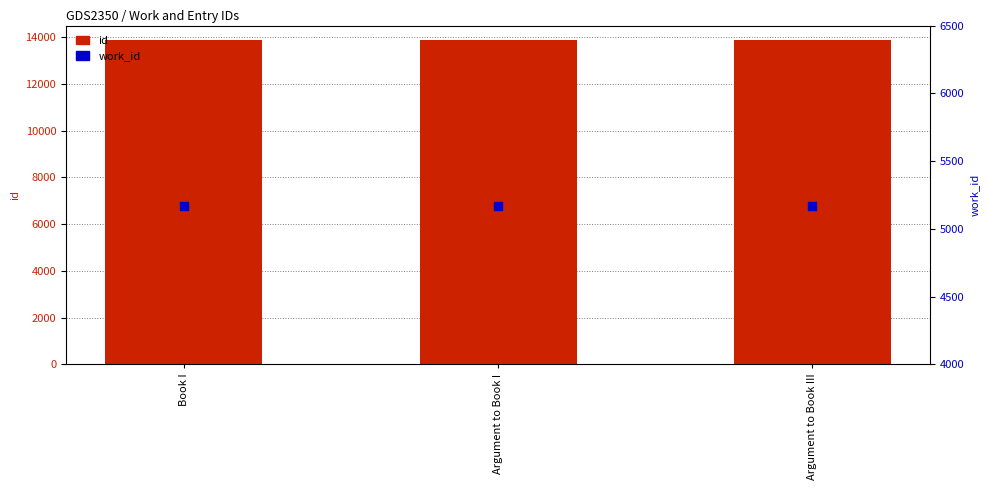

Which series contains the lowest Y value?

work_id